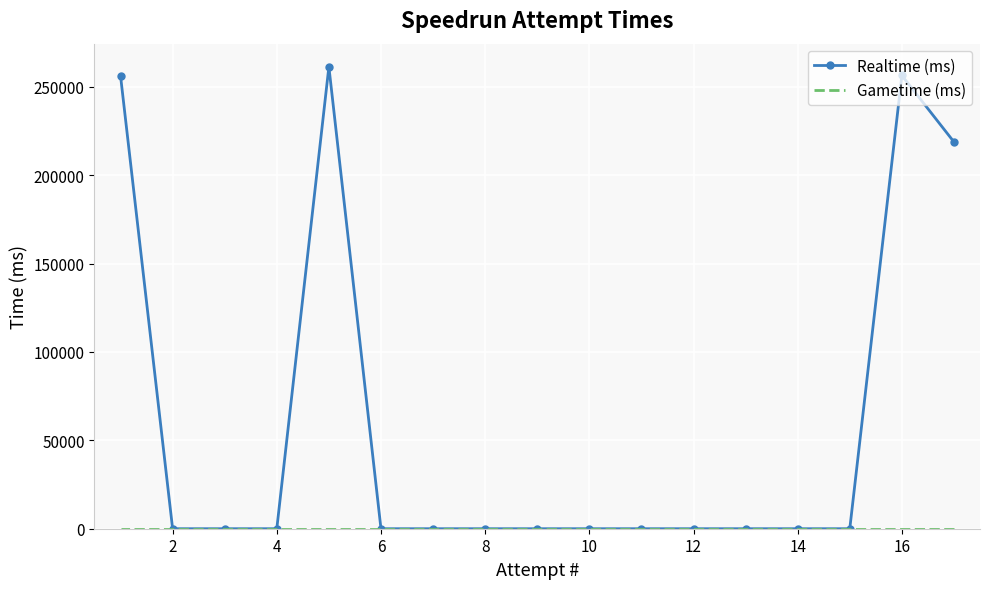

What is the greatest value displayed?

261283